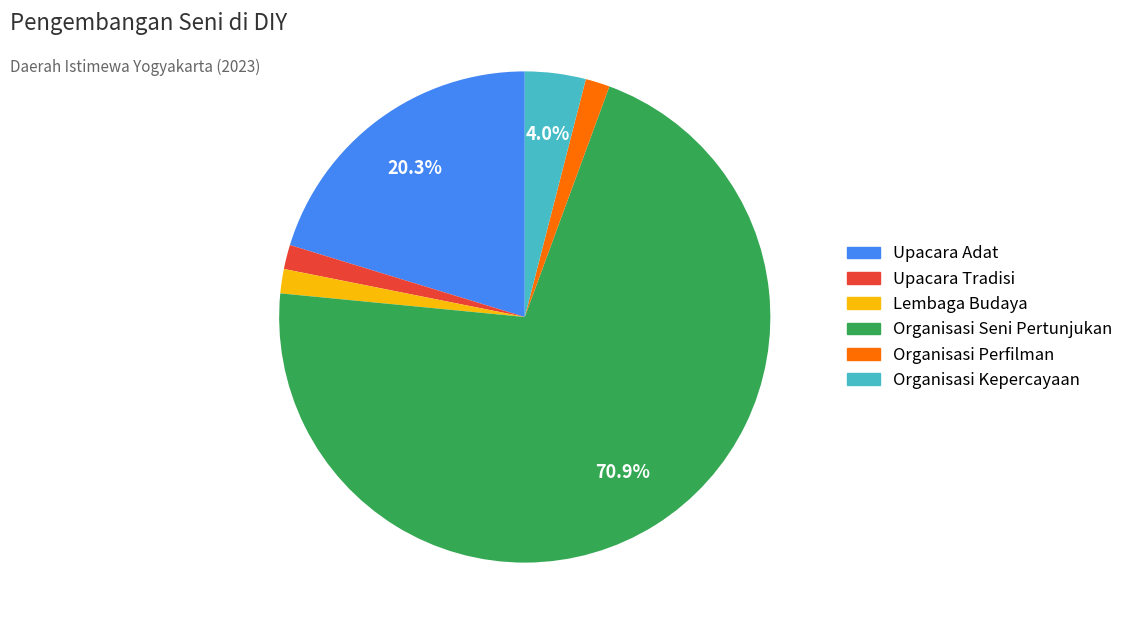

Do Upacara Tradisi and Organisasi Seni Pertunjukan together represent more than half of the pie?

Yes